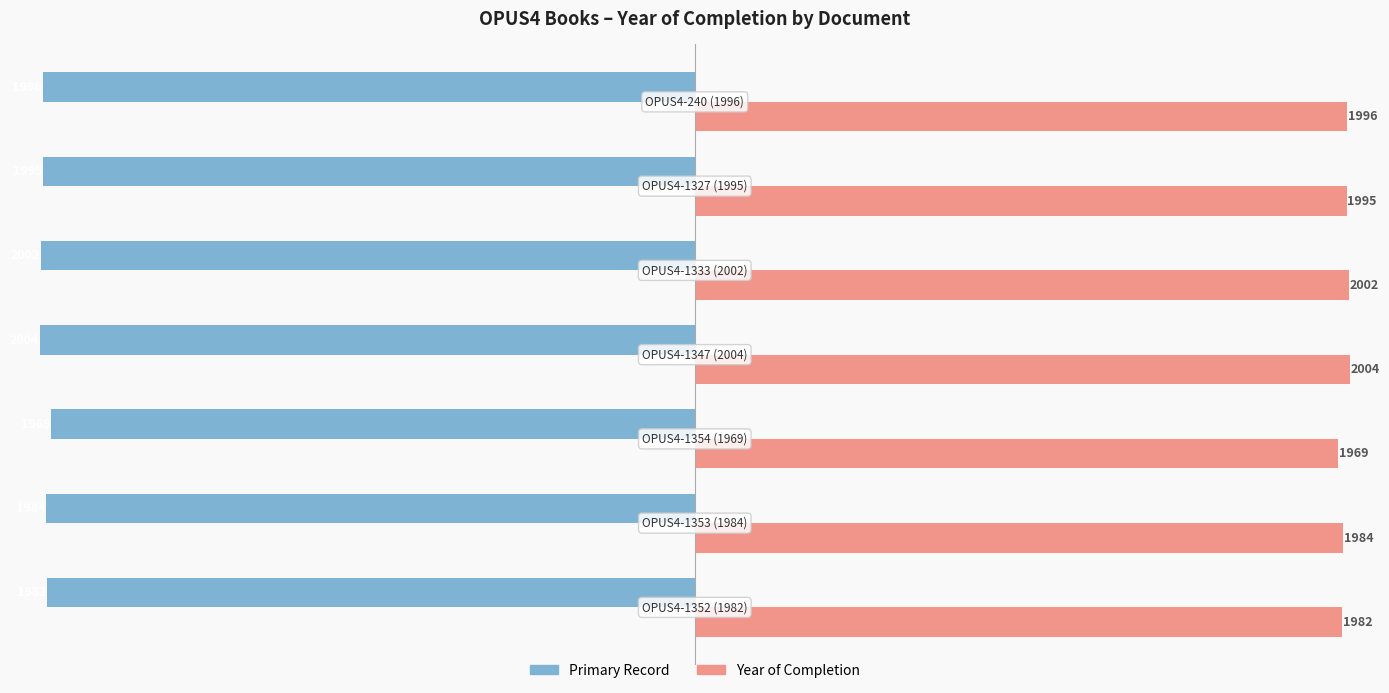

Which series has the largest total across all categories?

Year of Completion